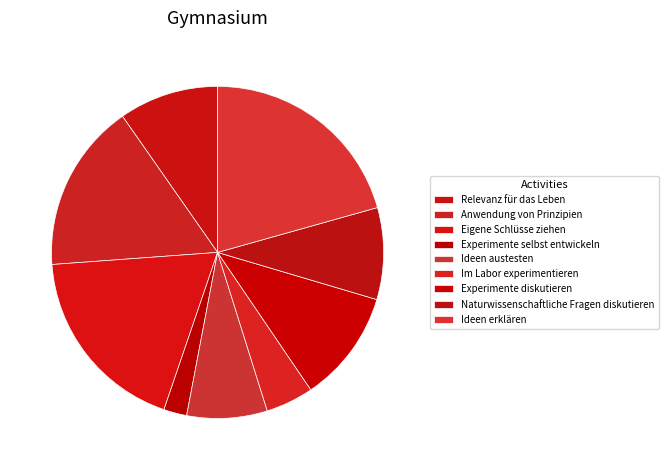

What is the ratio of the value at Im Labor experimentieren to the value at Naturwissenschaftliche Fragen diskutieren?

0.5